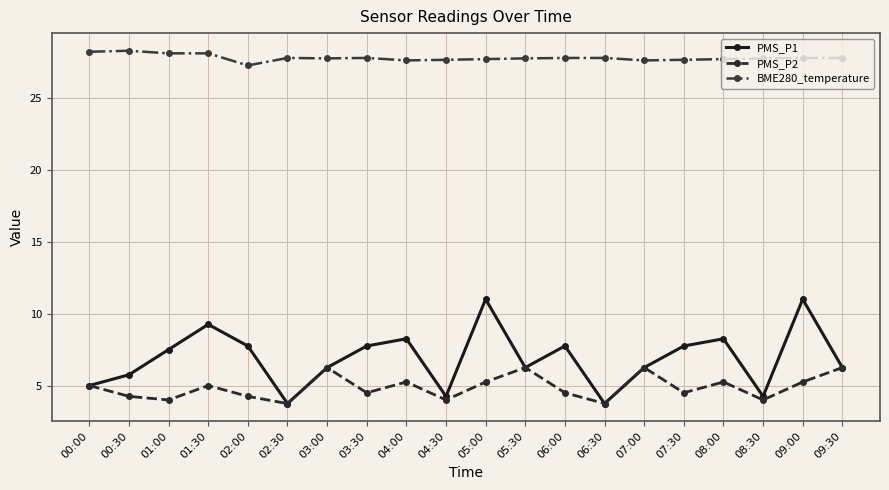

What is the smallest value displayed?

3.8